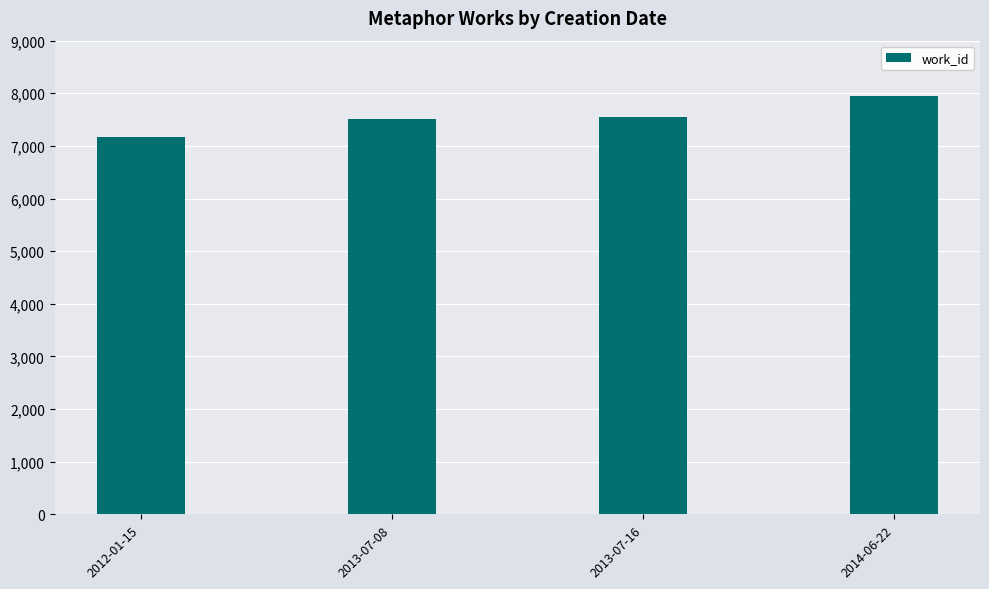

What is the minimum value shown in the chart?

7170